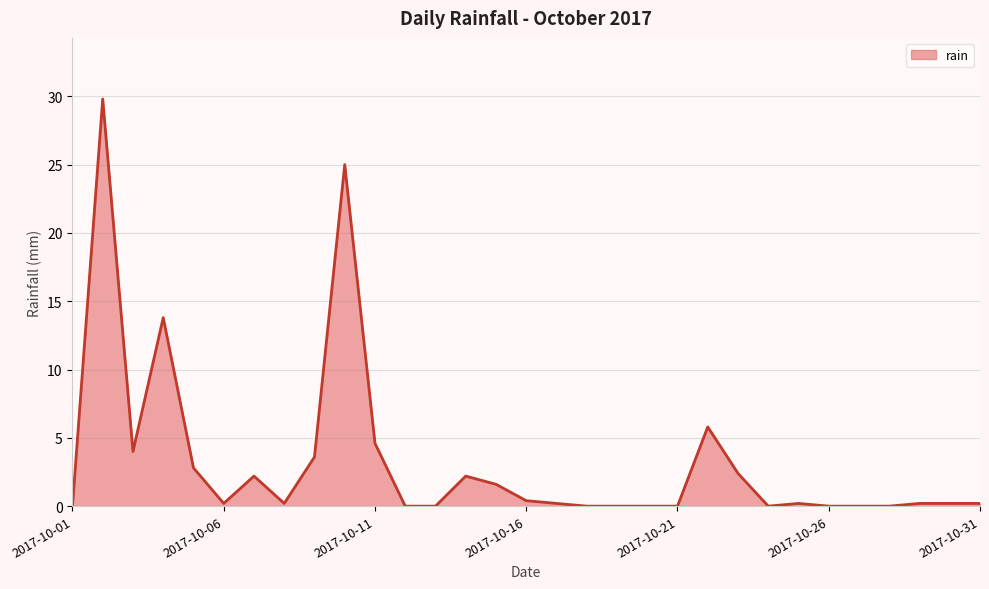

What is the maximum value shown in the chart?

29.8